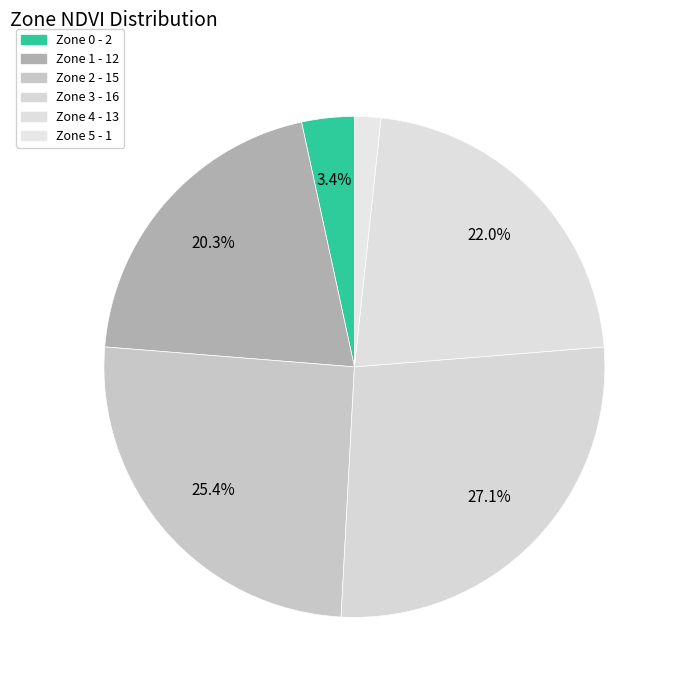

How many segments does this pie chart have?

6